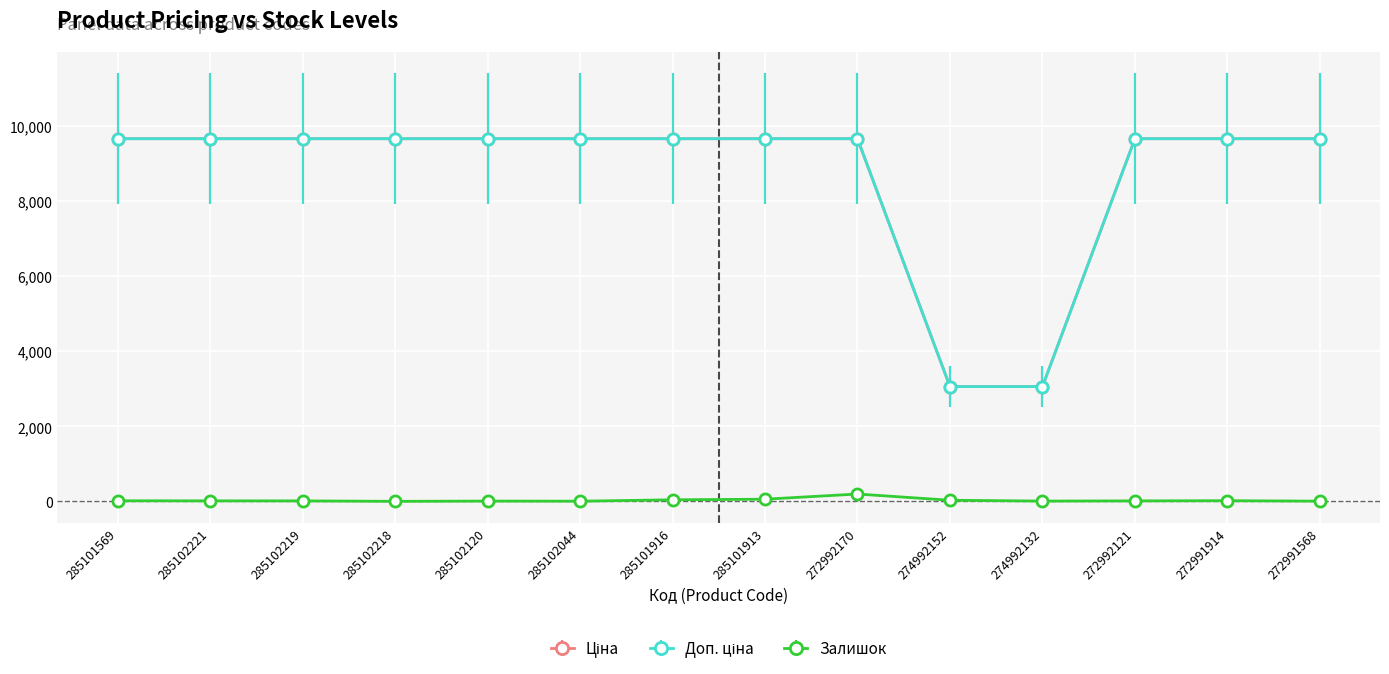

Reading left to right, what are all the values shown in this chart?

Ціна: 9664.7	9664.7	9664.7	9664.7	9664.7	9664.7	9664.7	9664.7	9664.7	3059.7	3059.7	9664.7	9664.7	9664.7
Доп. ціна: 9664.7	9664.7	9664.7	9664.7	9664.7	9664.7	9664.7	9664.7	9664.7	3060.0	3060.0	9664.7	9664.7	9664.7
Залишок: 17.0	15.0	14.0	2.0	9.0	6.0	43.0	59.0	197.0	31.0	9.0	14.0	19.0	7.0